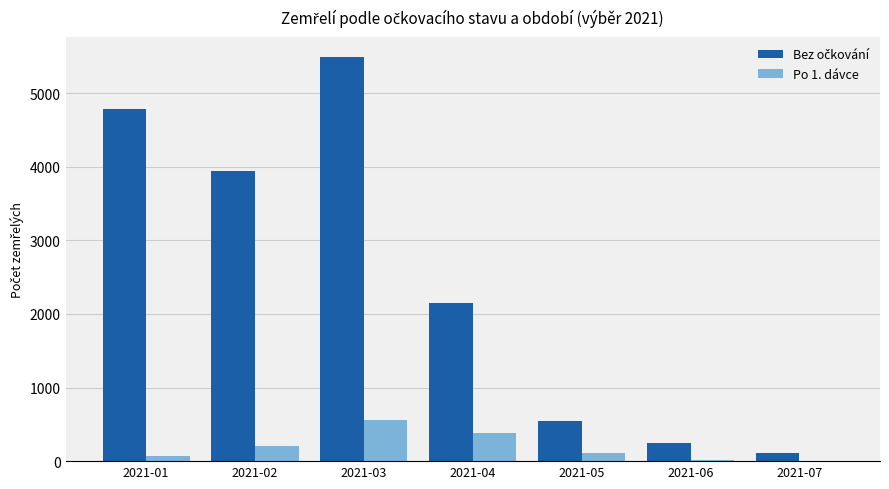

At which category is the sum across all series the highest?

2021-03